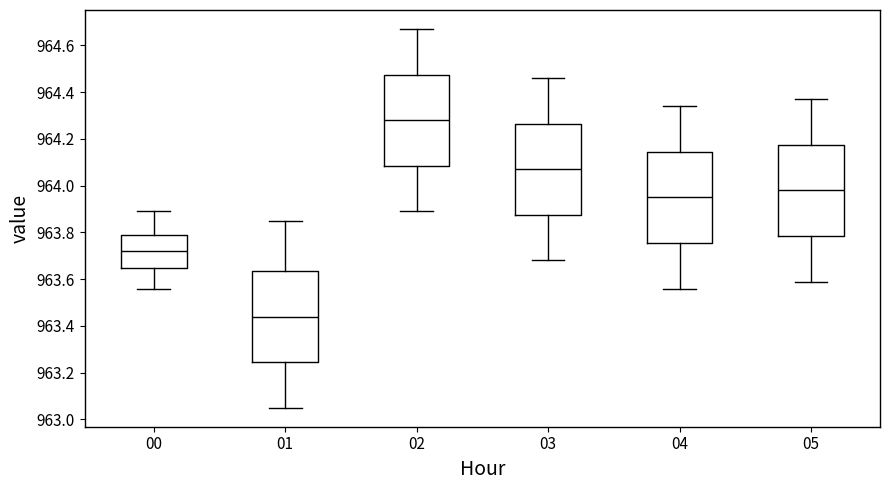

Where does the median line of the box at x = 05 sit on the y-axis? The values are not printed on the chart, so give them approximately, as read against the axis.

963.98